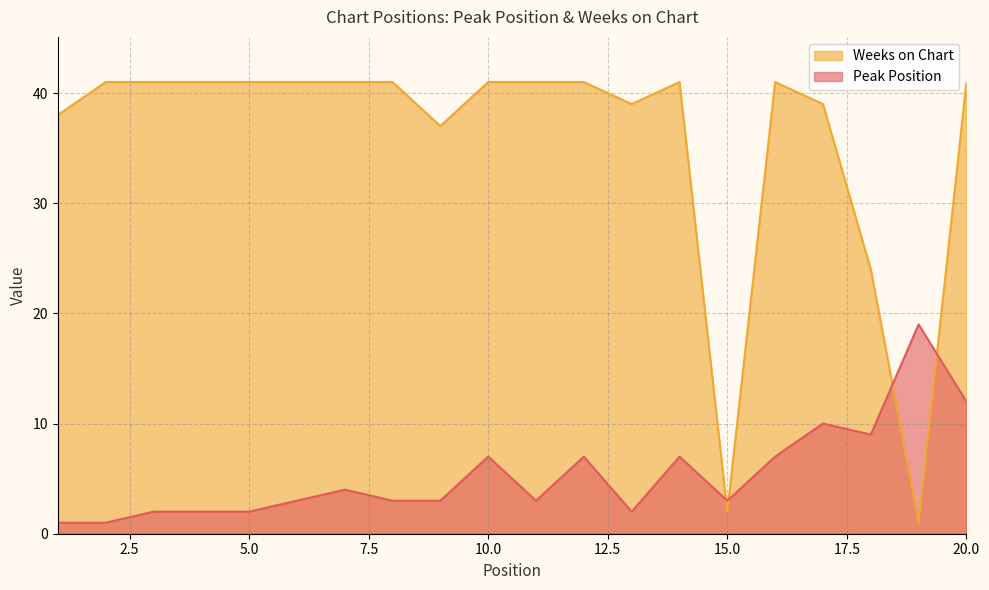

What is the minimum value for Peak Position?

1